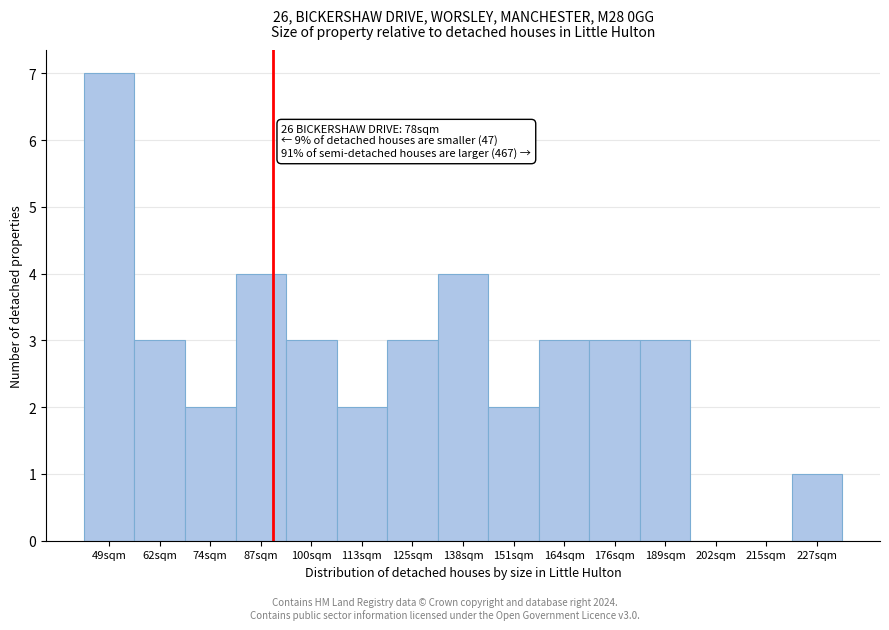

Reading left to right, extract all data points from this chart.

49sqm=7	62sqm=3	74sqm=2	87sqm=4	100sqm=3	113sqm=2	125sqm=3	138sqm=4	151sqm=2	164sqm=3	176sqm=3	189sqm=3	202sqm=0	215sqm=0	227sqm=1